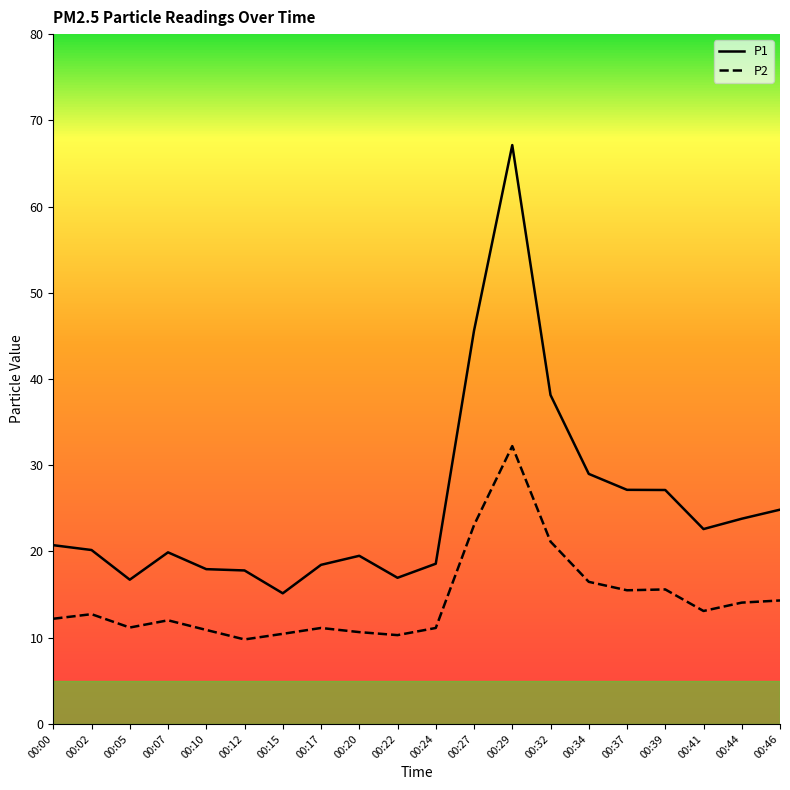

What is the average value of the P2 series?

14.4